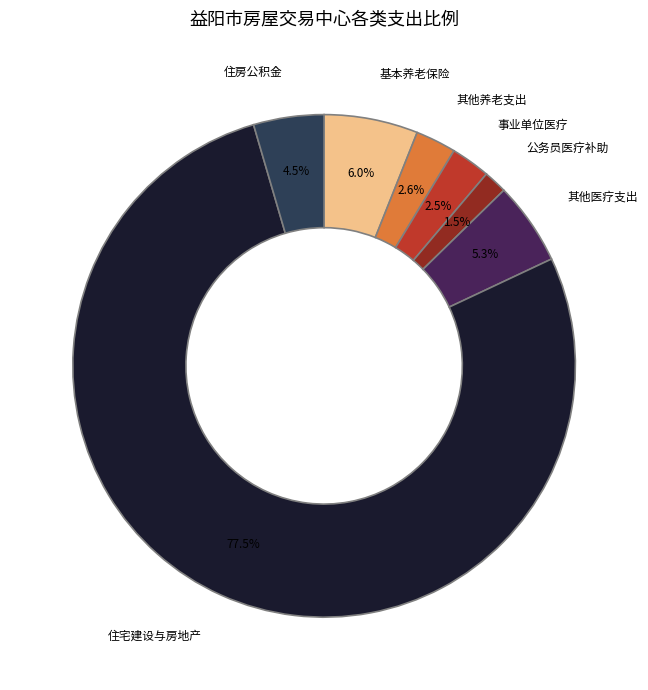

Do 公务员医疗补助 and 基本养老保险 together represent more than half of the pie?

No